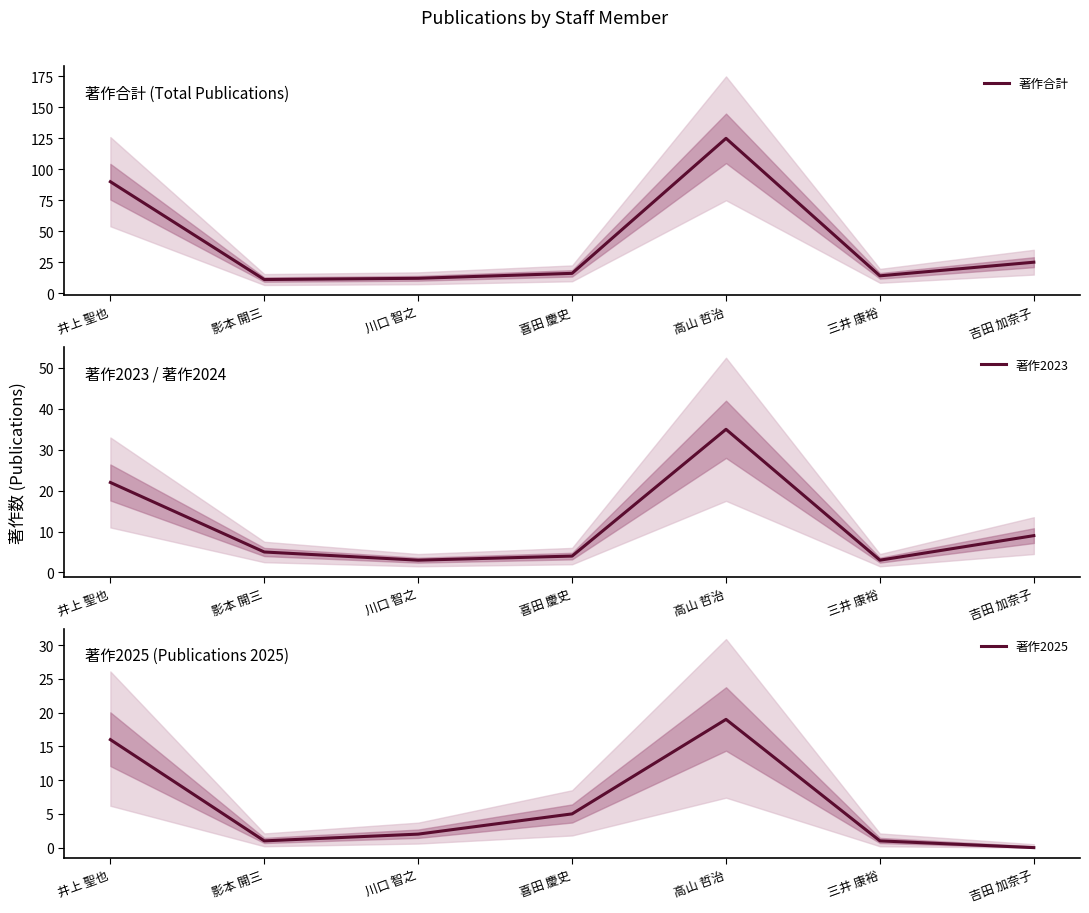

What is the difference between the highest and lowest values at 三井 康裕?

13